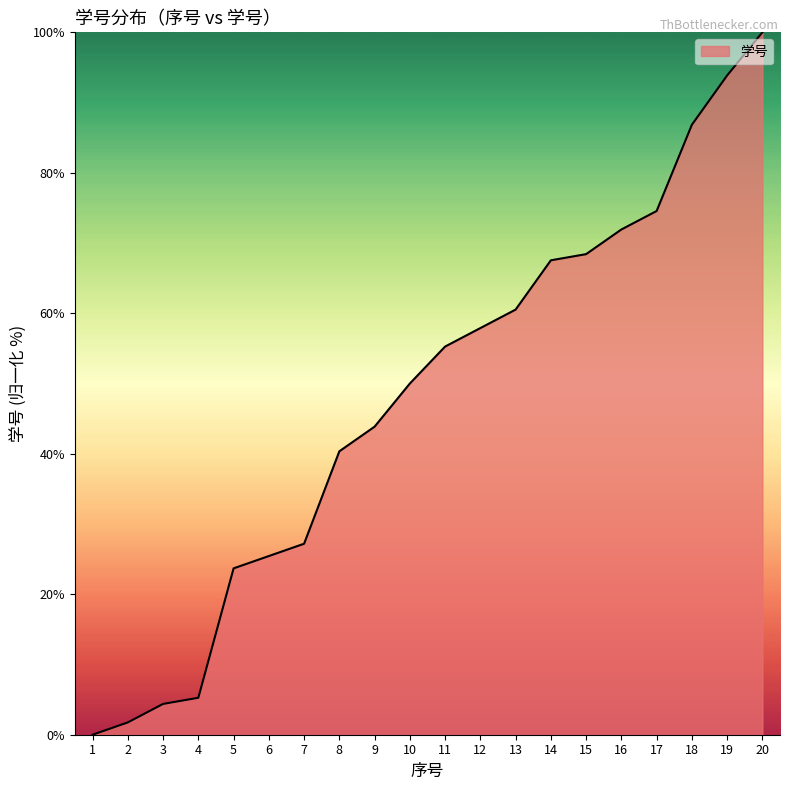

Rank the categories by value from highest to lowest.

20, 19, 18, 17, 16, 15, 14, 13, 12, 11, 10, 9, 8, 7, 6, 5, 4, 3, 2, 1